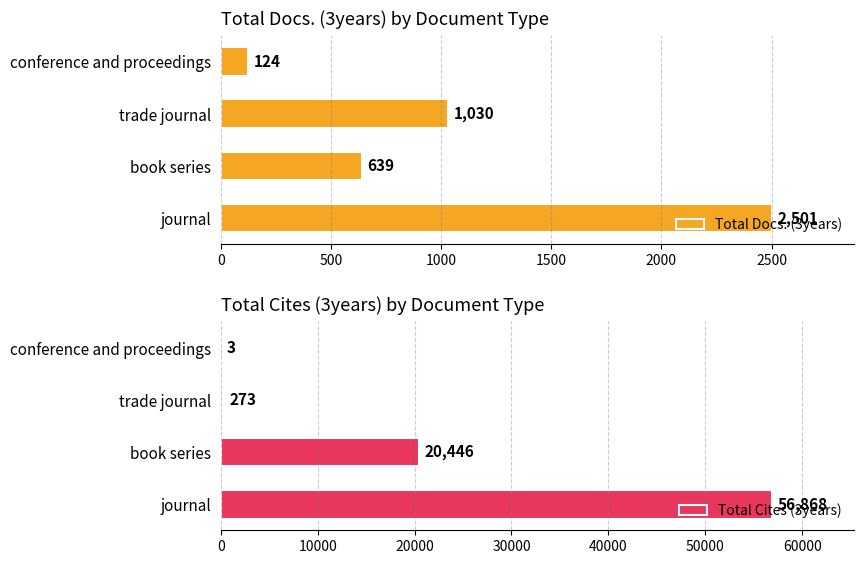

Count the Total Docs. (3years) values in the range 639 to 2501.

3